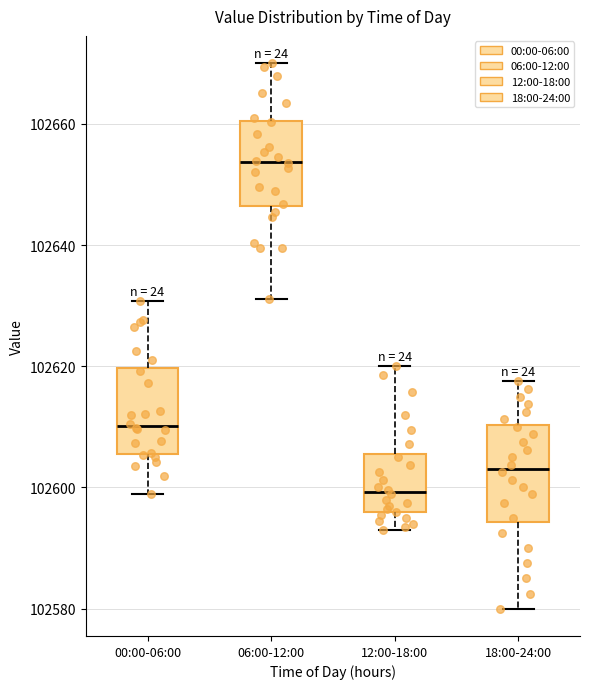

Which box's median line is the highest?

06:00-12:00